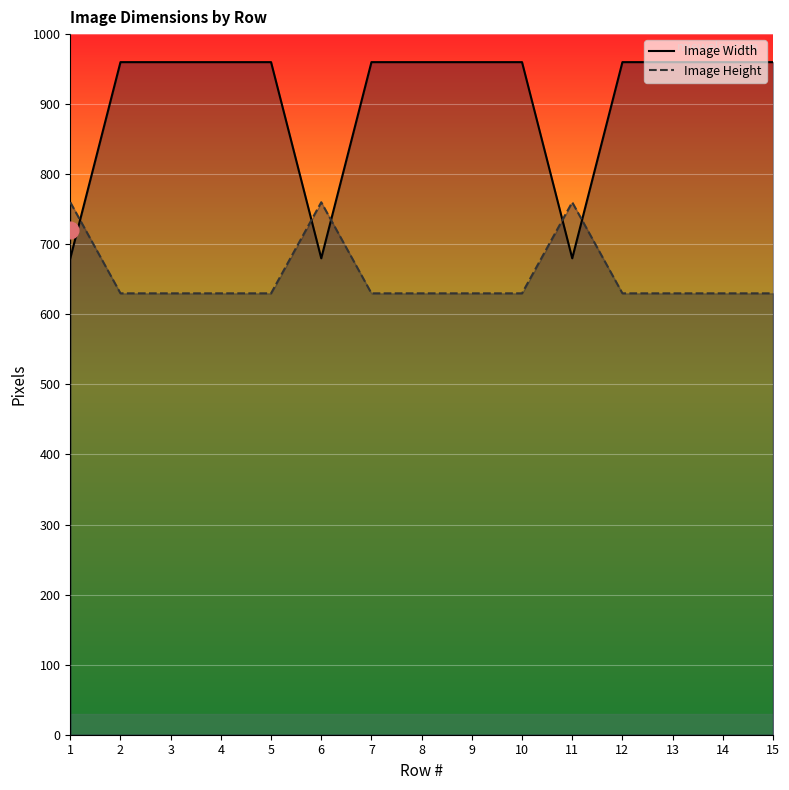

Rank the series by their average value, from highest to lowest.

Image Width, Image Height